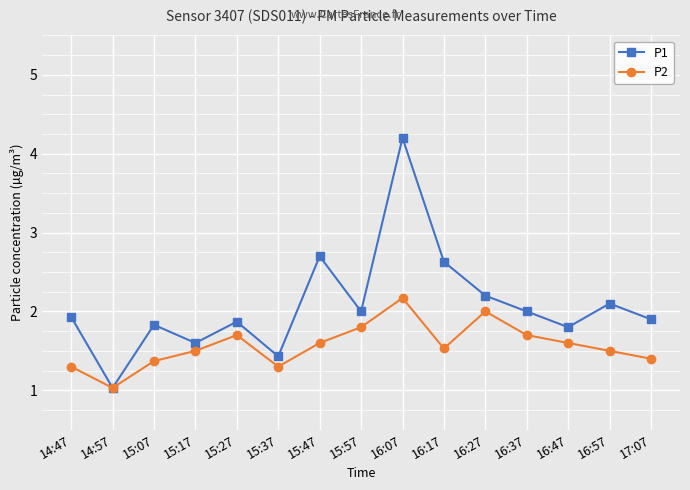

In P2, how many points are lower than both neighbors (excluding endpoints)?

3